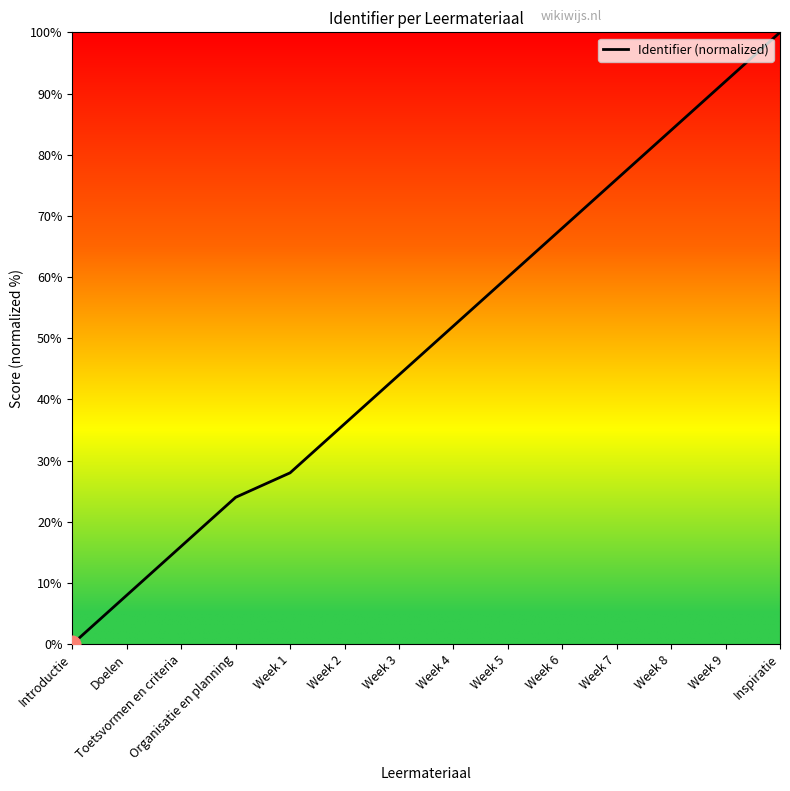

What is the approximate value at Week 2?

36.0